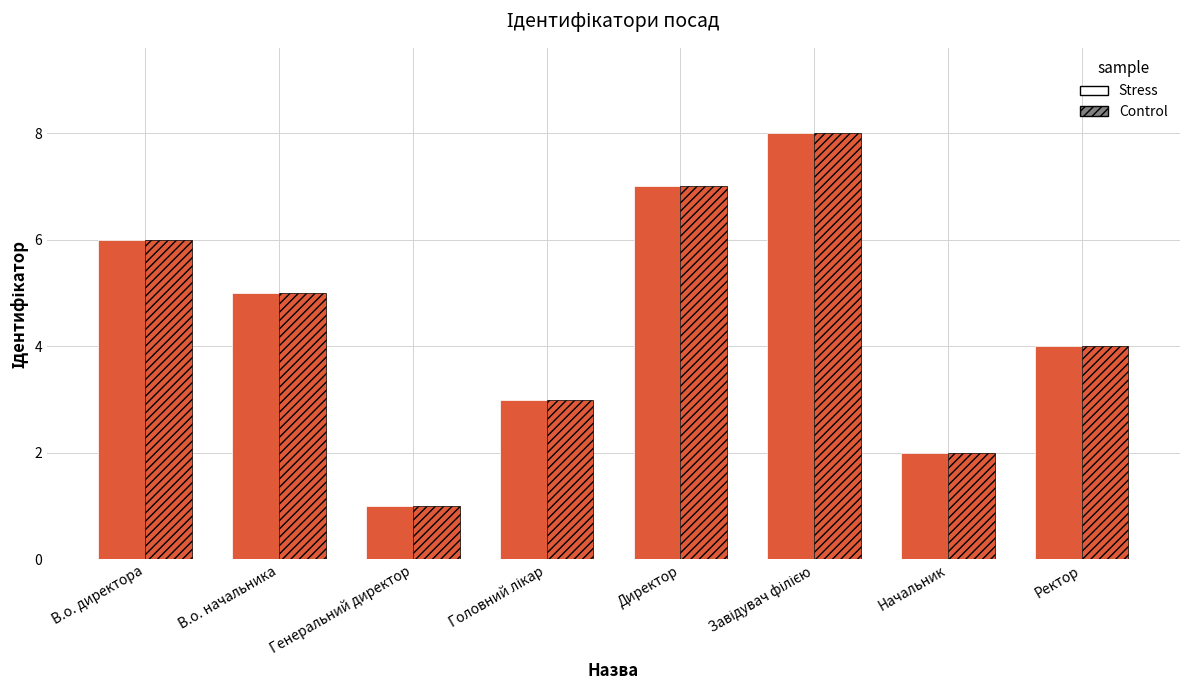

How many groups of bars are there?

8